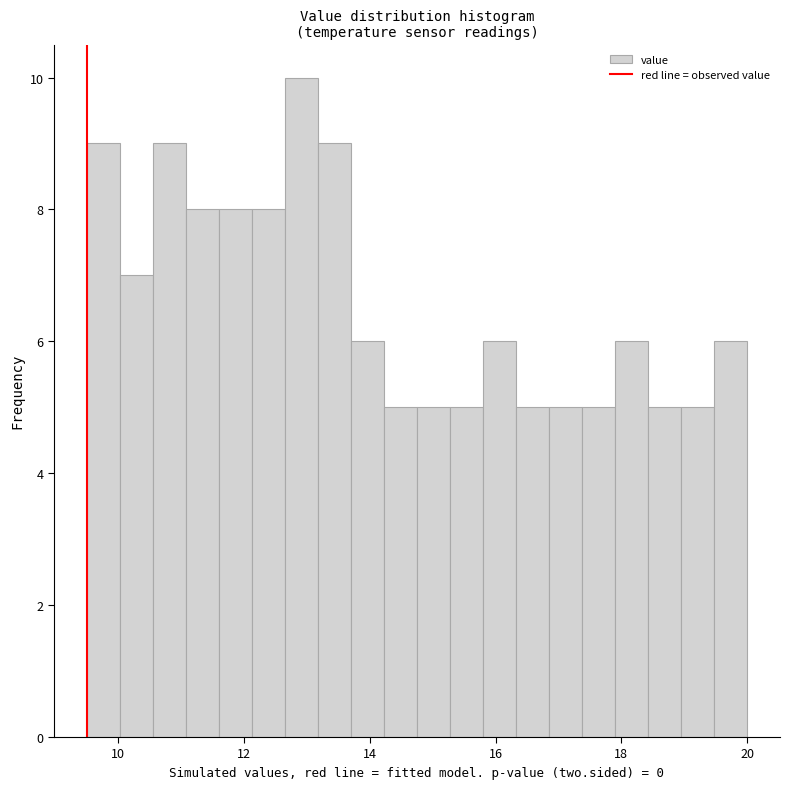

Read against the x-axis, roughly where is the centre of the tallest bar?

13.0